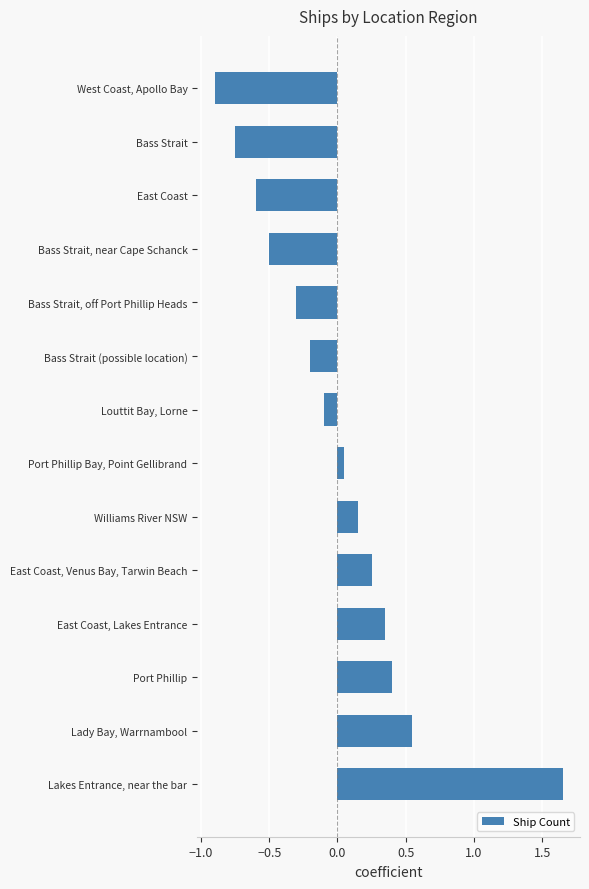

What is the change in value from Lakes Entrance, near the bar to Williams River NSW?

-1.5